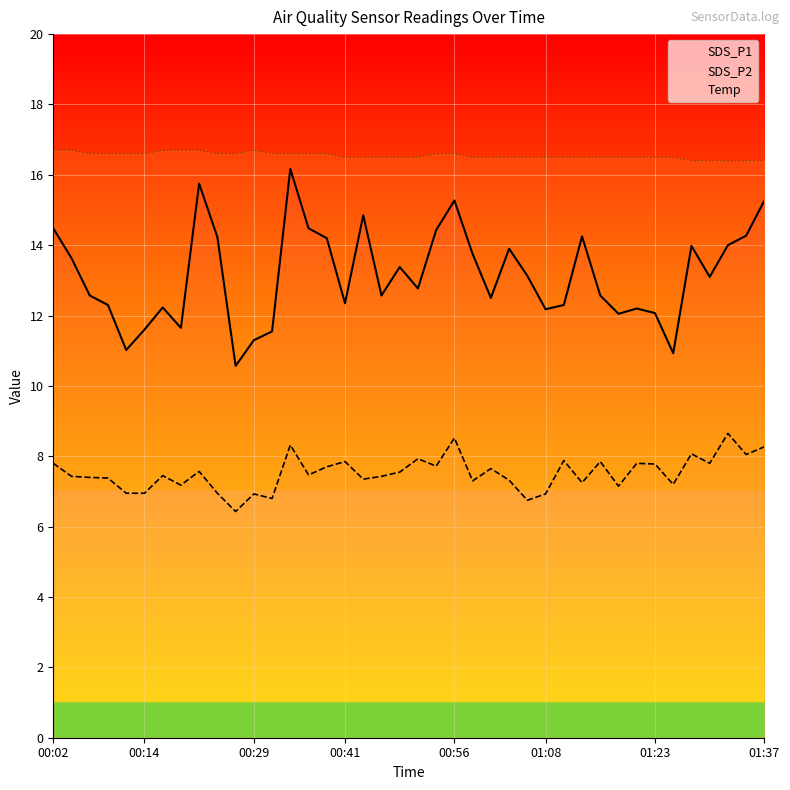

What is the approximate value of Temp at 36?

16.4